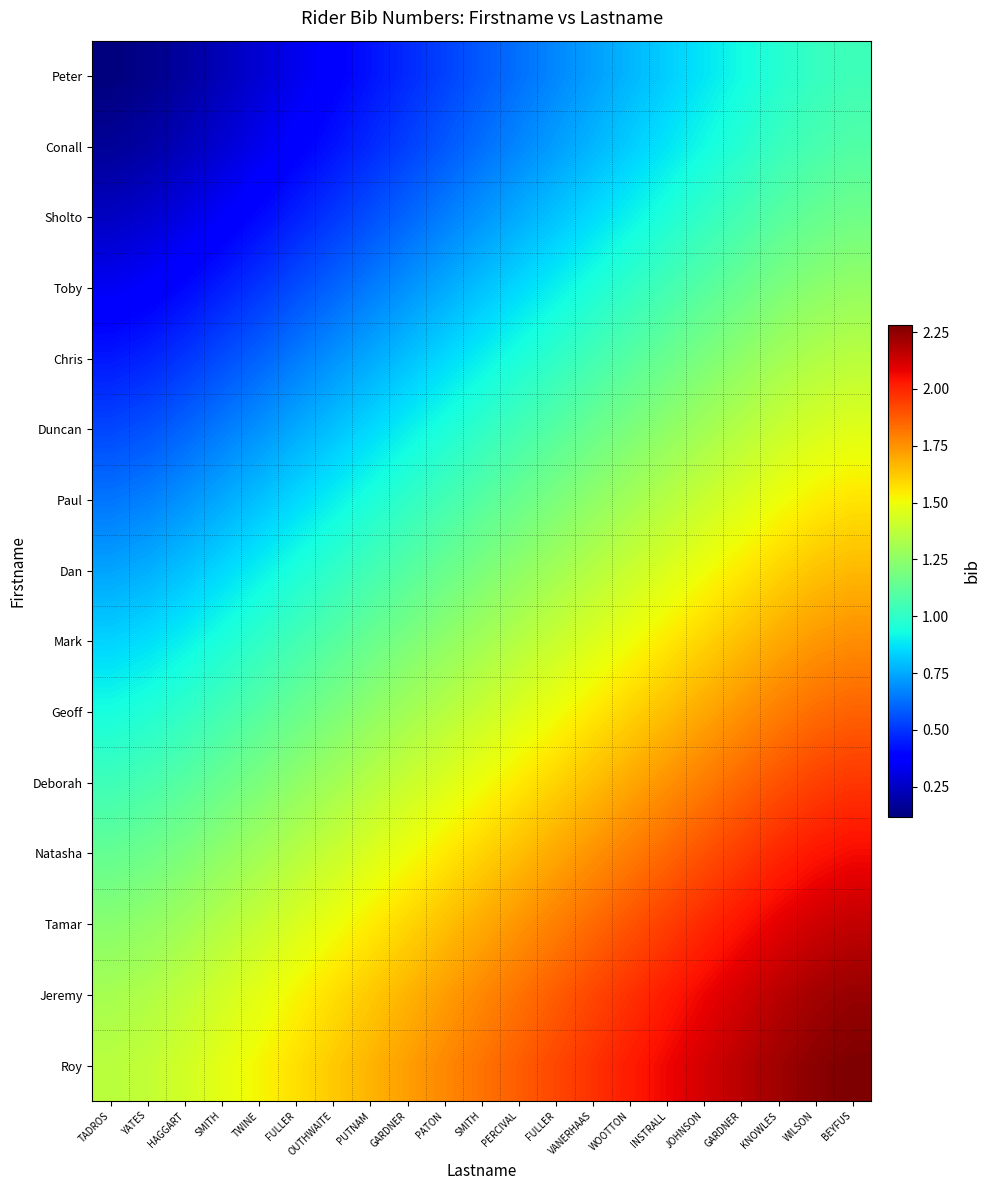

What is the minimum value shown in the chart?

0.1